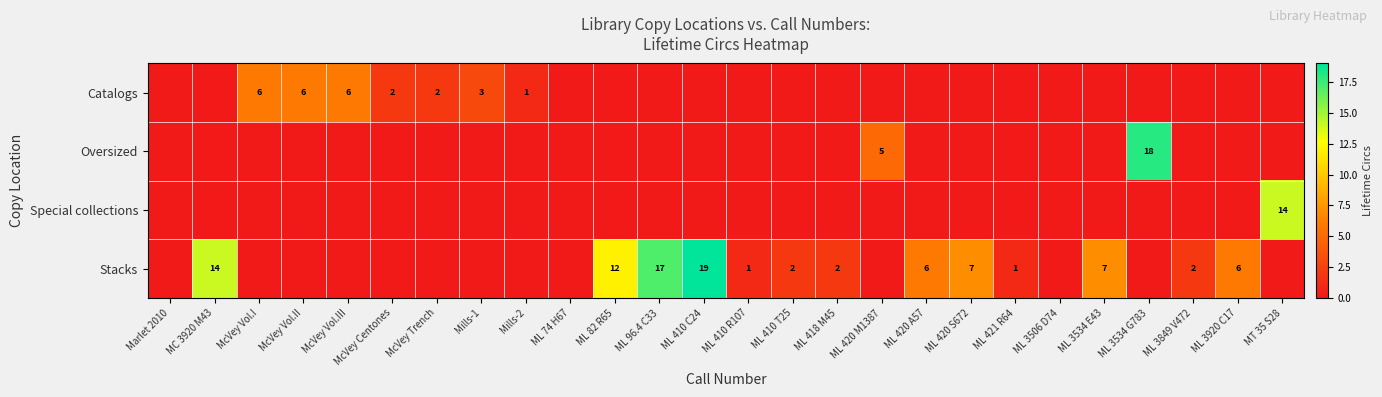

At how many categories does at least one series exceed 10?

6